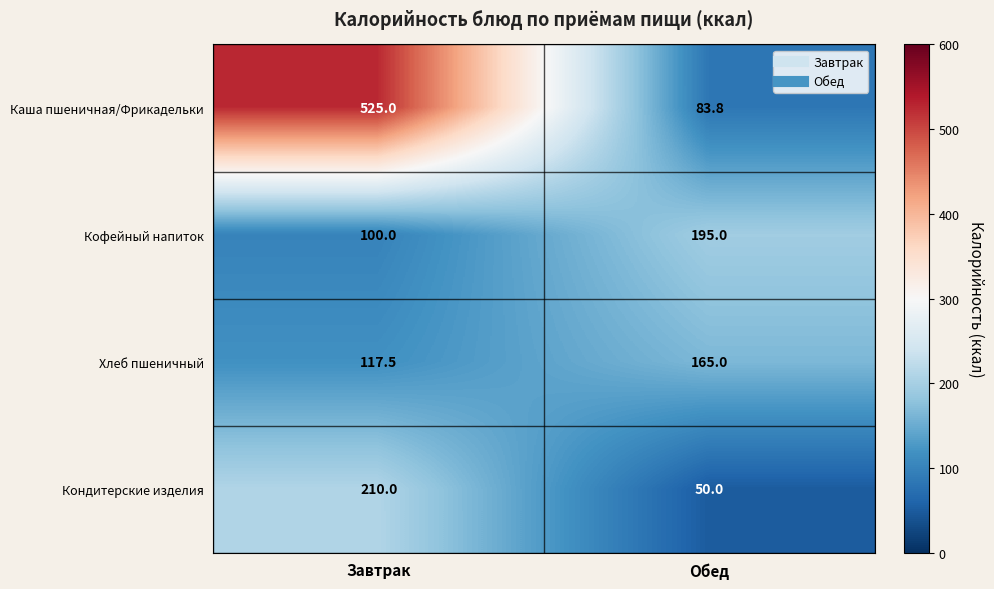

True or false: Хлеб пшеничный has a value of 165.0 at Обед.

True